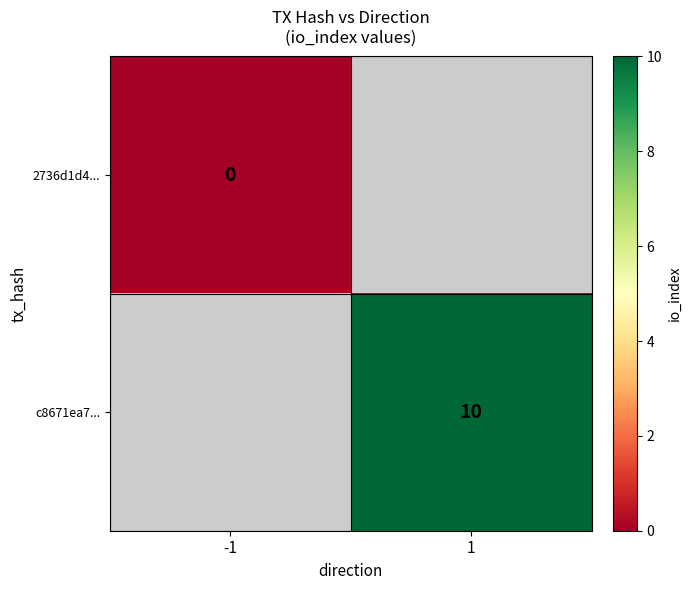

Which has a higher value, -1 or 1?

1